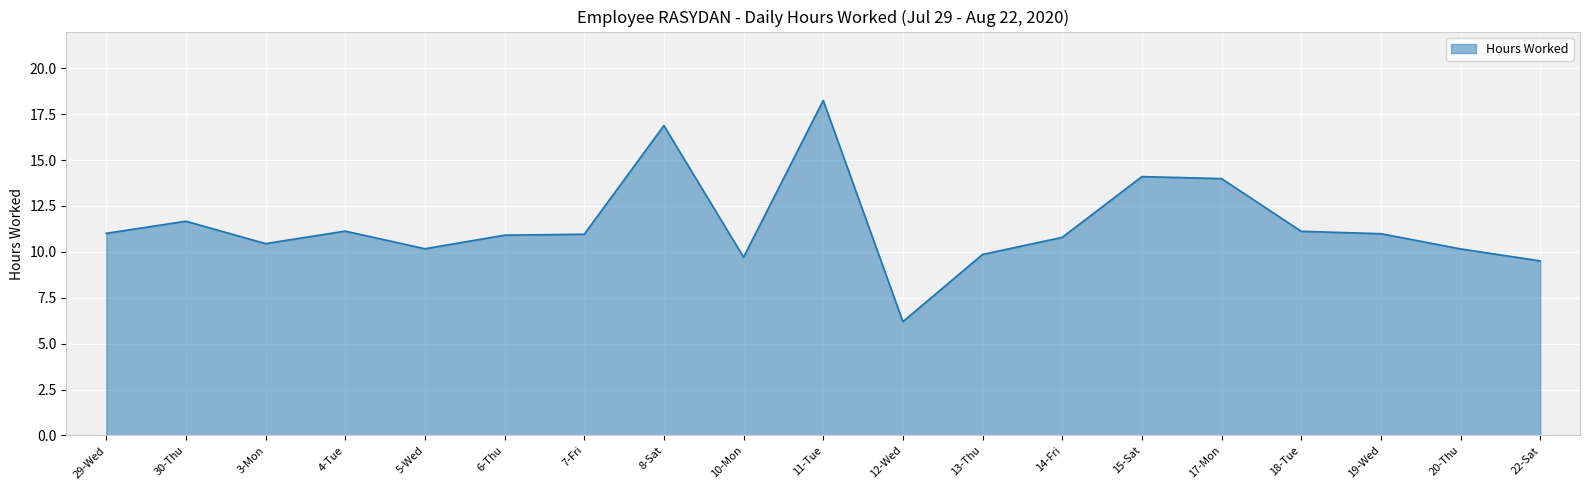

Where is the first local maximum?

30-Thu